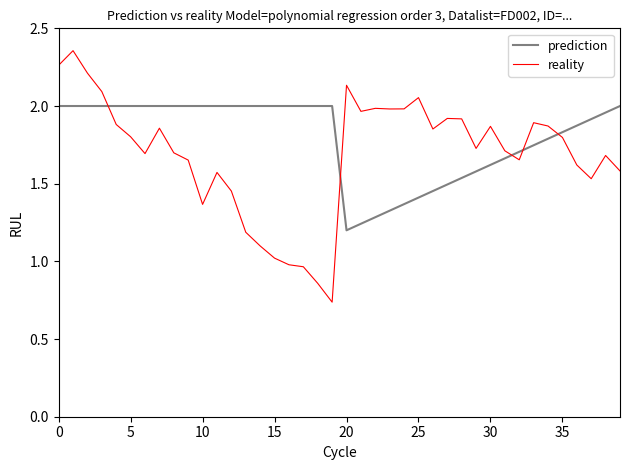

What are all the series names shown in the legend?

prediction, reality